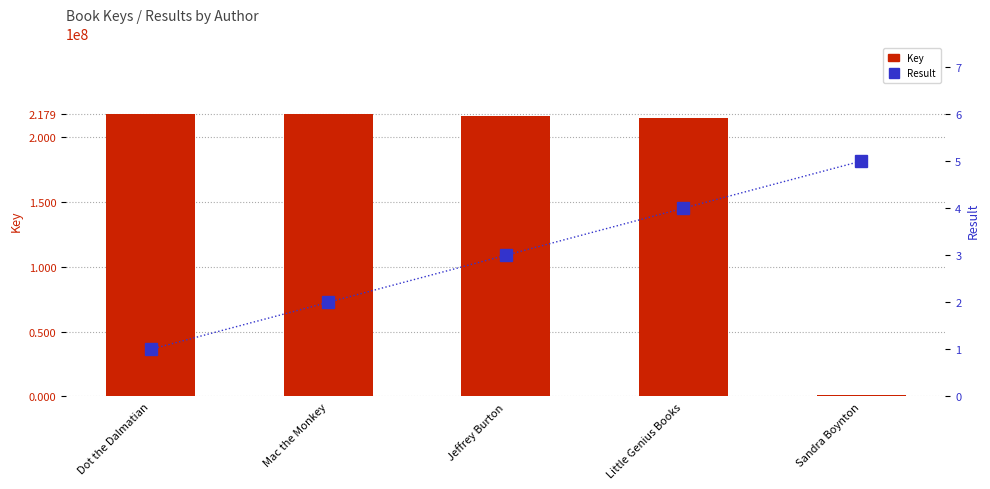

What are all the series names shown in the legend?

Key, Result